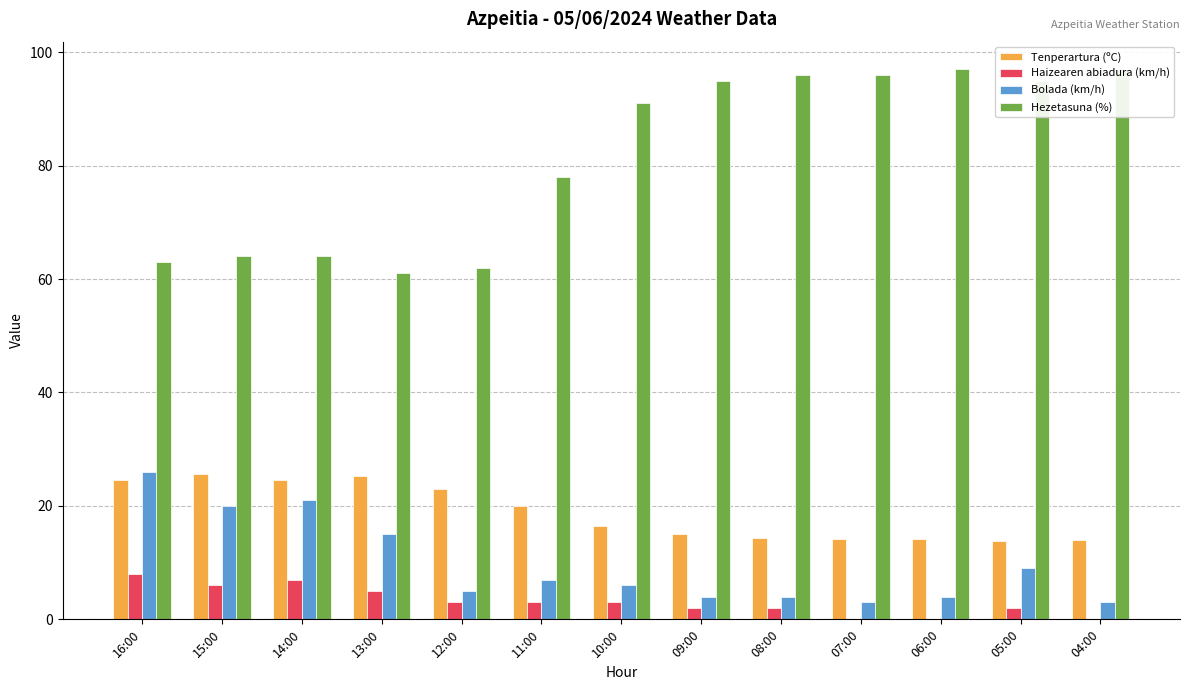

How many groups of bars are there?

13